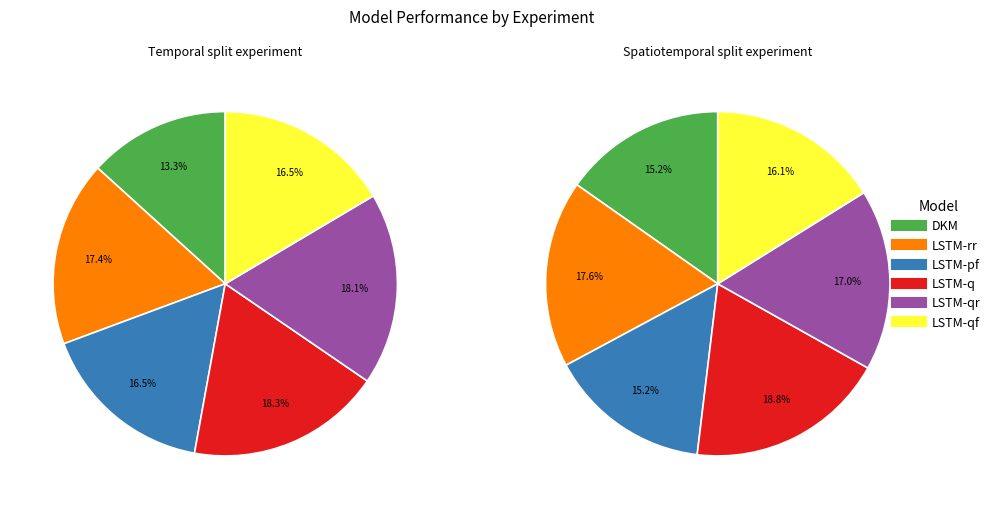

Does Temporal split experiment account for over 50% of the chart?

Yes